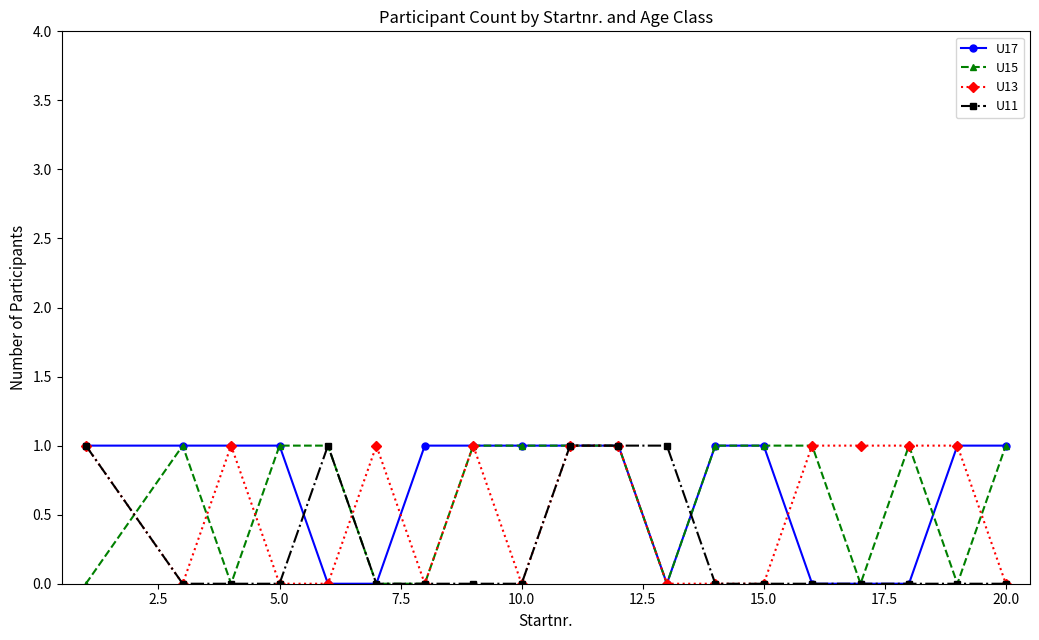

What is the value of the U17 point at the 13th from the left?

1